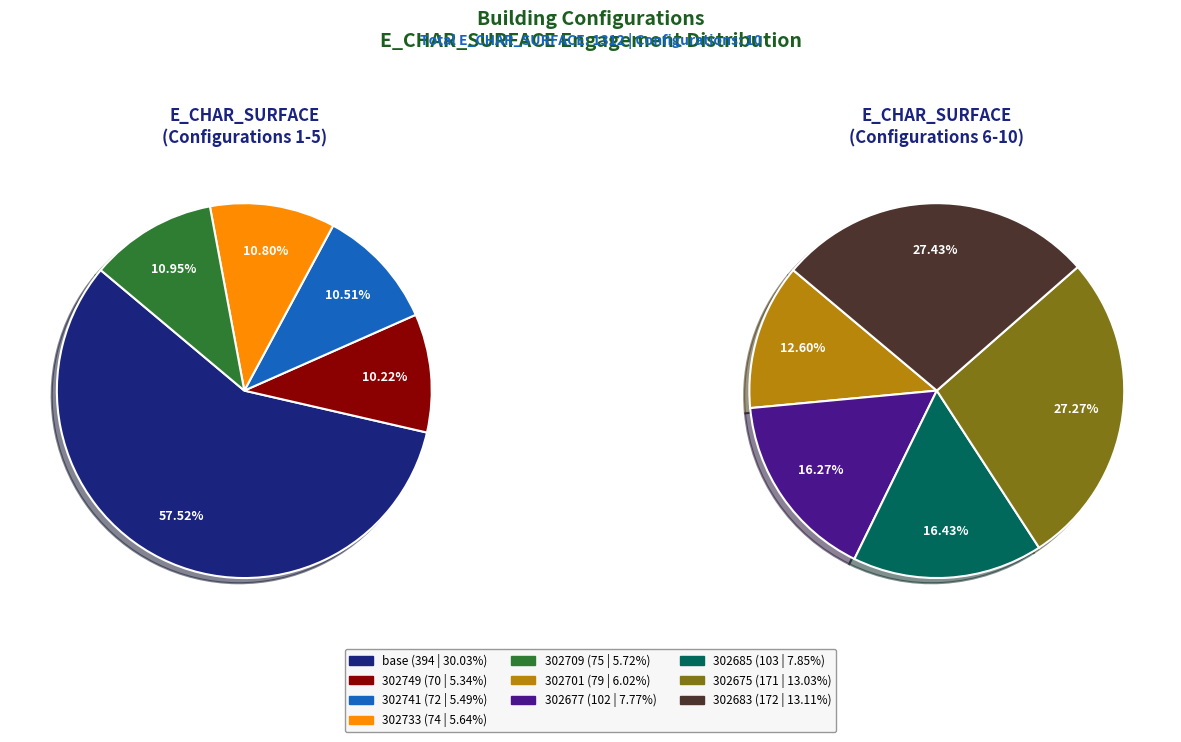

Does 302683 2' T account for over 50% of the chart?

No